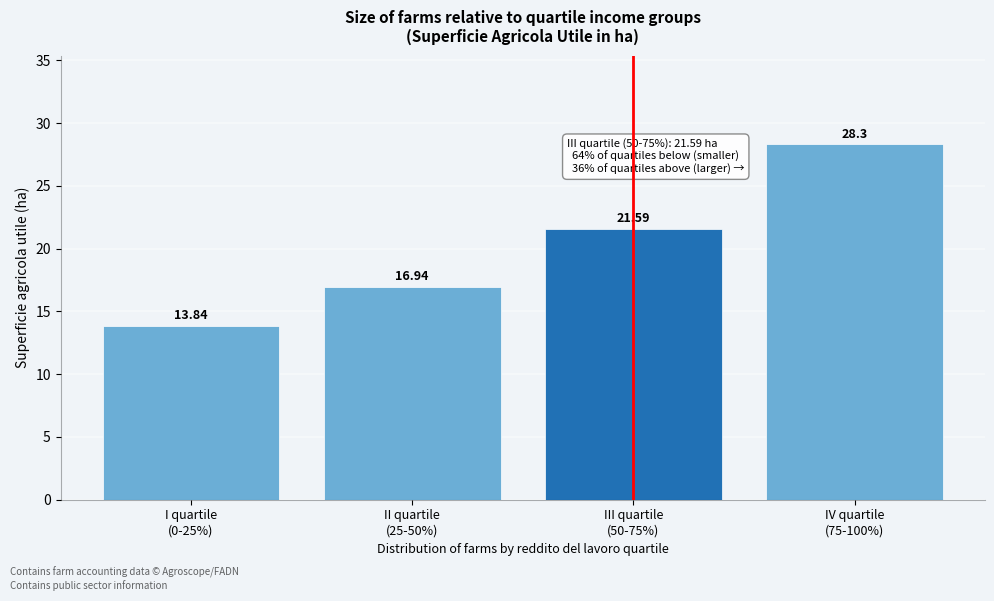

What is the difference between the maximum and minimum values?

14.5